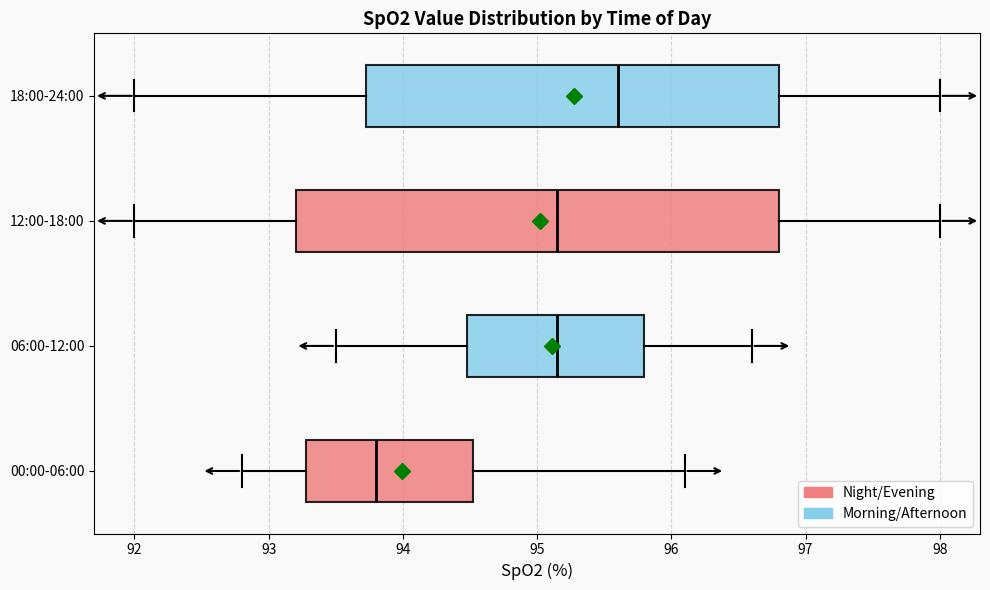

Comparing the boxes themselves (not the whiskers), which one is the widest?

12:00-18:00